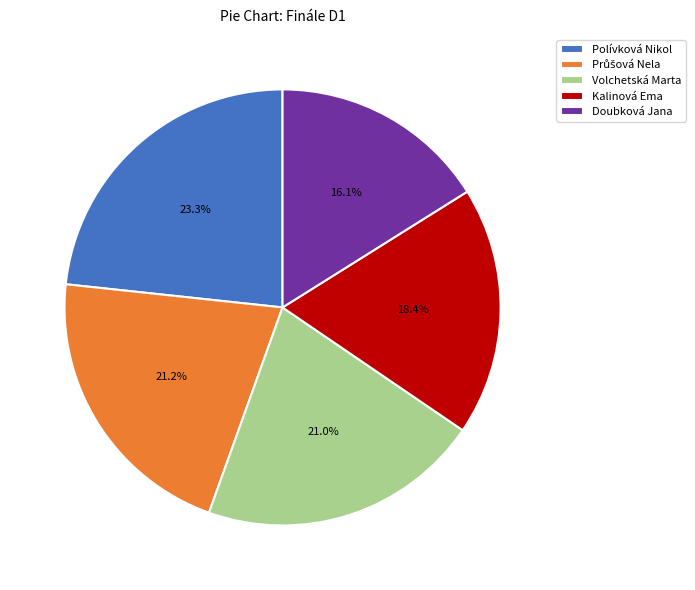

Between Volchetská Marta and Kalinová Ema, which is larger?

Volchetská Marta